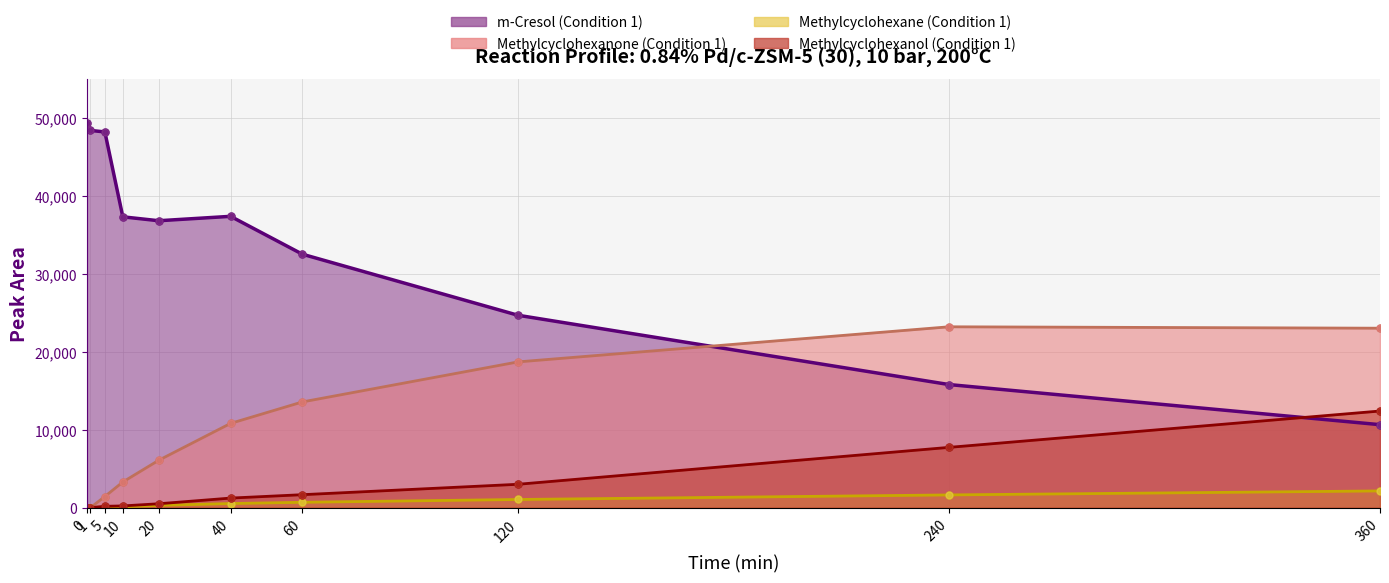

Which series changed the most between 5 and 10?

m-Cresol (Condition 1)